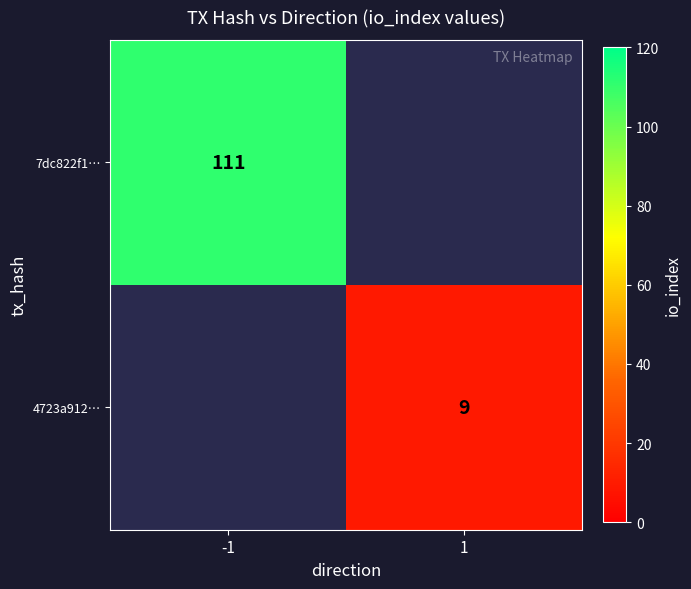

How many series are shown in this chart?

2